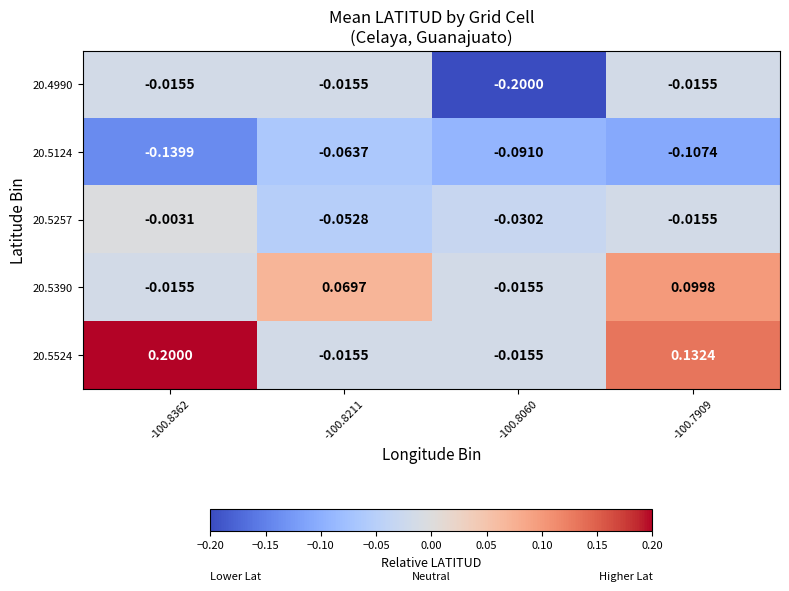

What is the maximum value shown in the chart?

0.2